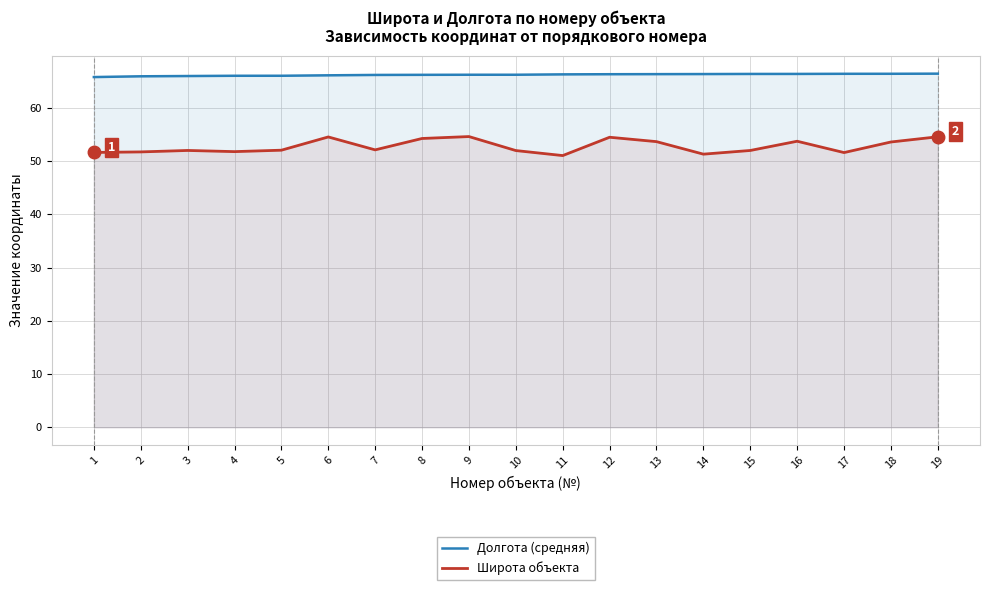

True or false: Долгота (средняя) and Широта объекта cross at least once.

False